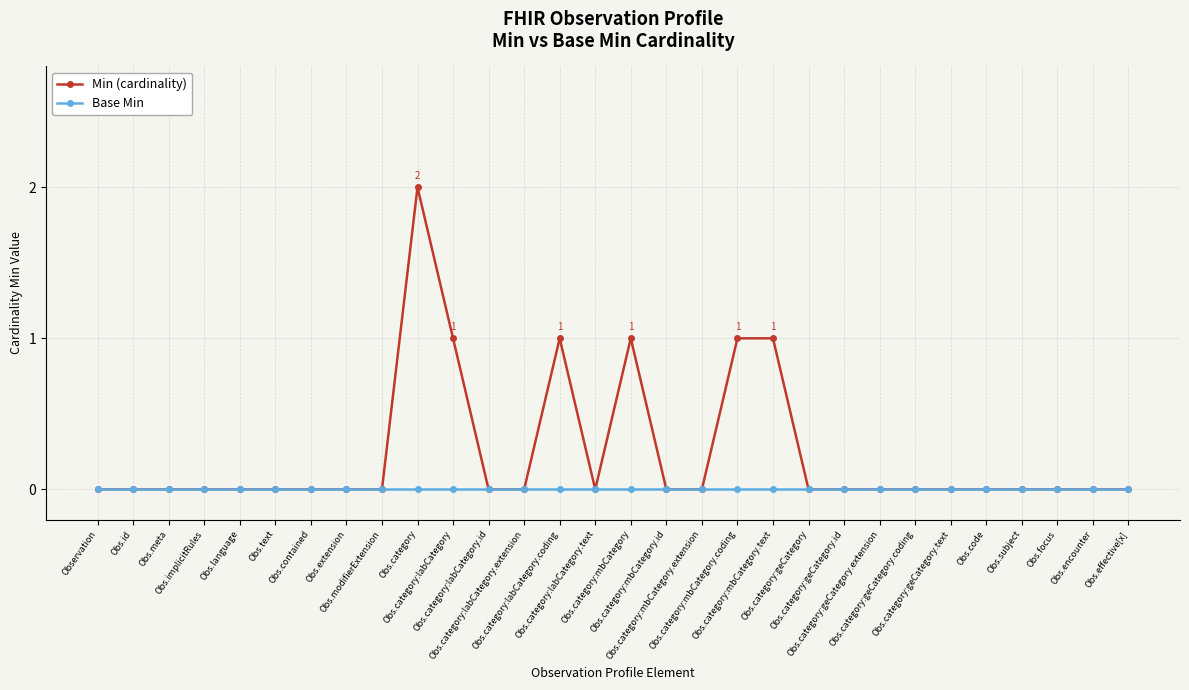

Reading right to left, transcribe all the data shown in this chart.

Min (cardinality): Obs.effective[x]=0	Obs.encounter=0	Obs.focus=0	Obs.subject=0	Obs.code=0	Obs.category:geCategory.text=0	Obs.category:geCategory.coding=0	Obs.category:geCategory.extension=0	Obs.category:geCategory.id=0	Obs.category:geCategory=0	Obs.category:mbCategory.text=1	Obs.category:mbCategory.coding=1	Obs.category:mbCategory.extension=0	Obs.category:mbCategory.id=0	Obs.category:mbCategory=1	Obs.category:labCategory.text=0	Obs.category:labCategory.coding=1	Obs.category:labCategory.extension=0	Obs.category:labCategory.id=0	Obs.category:labCategory=1	Obs.category=2	Obs.modifierExtension=0	Obs.extension=0	Obs.contained=0	Obs.text=0	Obs.language=0	Obs.implicitRules=0	Obs.meta=0	Obs.id=0	Observation=0
Base Min: Obs.effective[x]=0	Obs.encounter=0	Obs.focus=0	Obs.subject=0	Obs.code=0	Obs.category:geCategory.text=0	Obs.category:geCategory.coding=0	Obs.category:geCategory.extension=0	Obs.category:geCategory.id=0	Obs.category:geCategory=0	Obs.category:mbCategory.text=0	Obs.category:mbCategory.coding=0	Obs.category:mbCategory.extension=0	Obs.category:mbCategory.id=0	Obs.category:mbCategory=0	Obs.category:labCategory.text=0	Obs.category:labCategory.coding=0	Obs.category:labCategory.extension=0	Obs.category:labCategory.id=0	Obs.category:labCategory=0	Obs.category=0	Obs.modifierExtension=0	Obs.extension=0	Obs.contained=0	Obs.text=0	Obs.language=0	Obs.implicitRules=0	Obs.meta=0	Obs.id=0	Observation=0